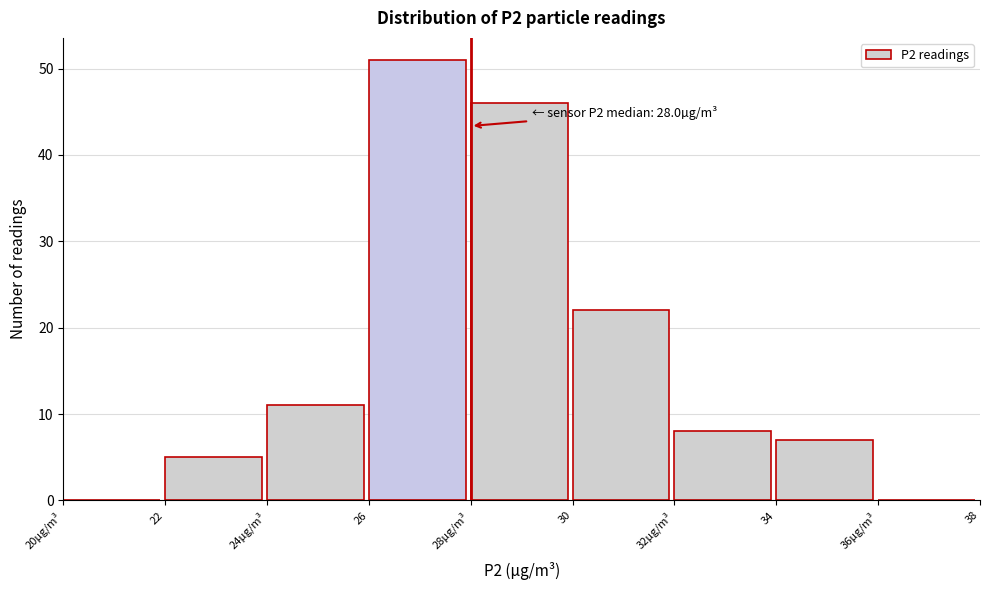

Reading right to left, what are all the values shown in this chart?

36µg/m³=0	34=7	32µg/m³=8	30=22	28µg/m³=46	26=51	24µg/m³=11	22=5	20µg/m³=0